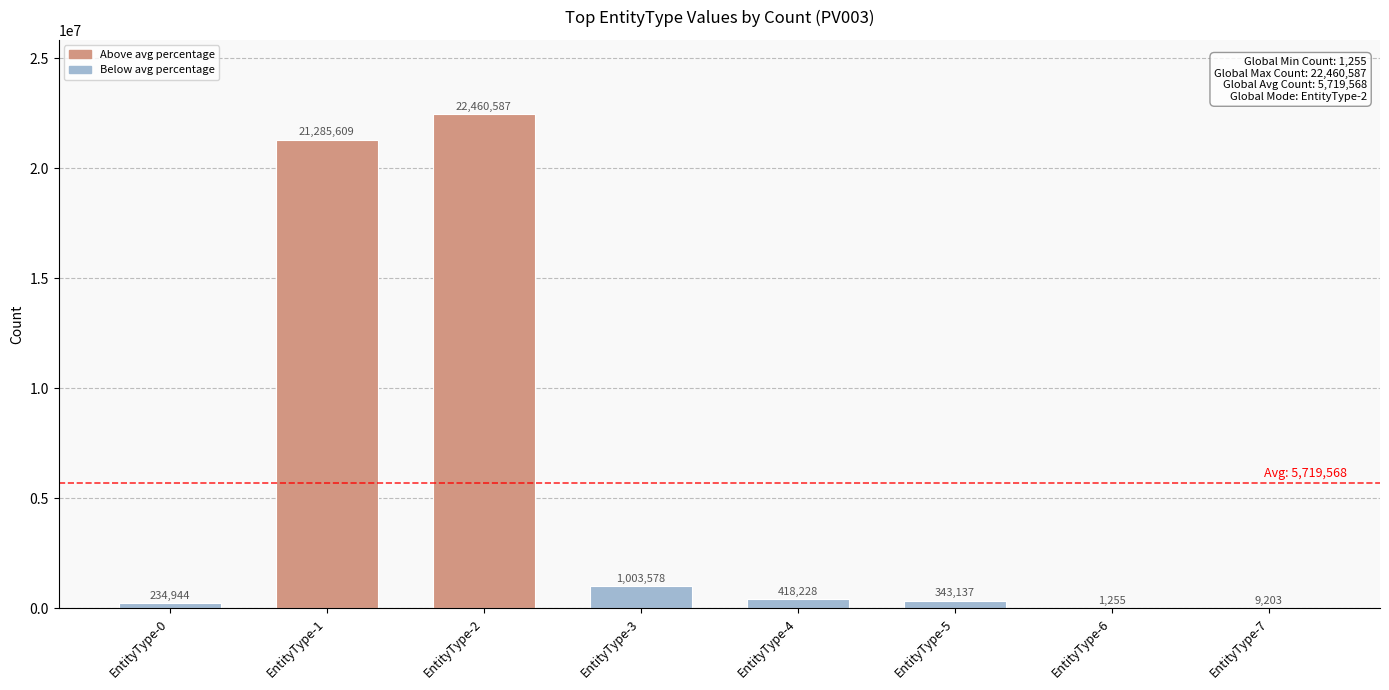

At which label does the data first exceed 418228?

EntityType-1